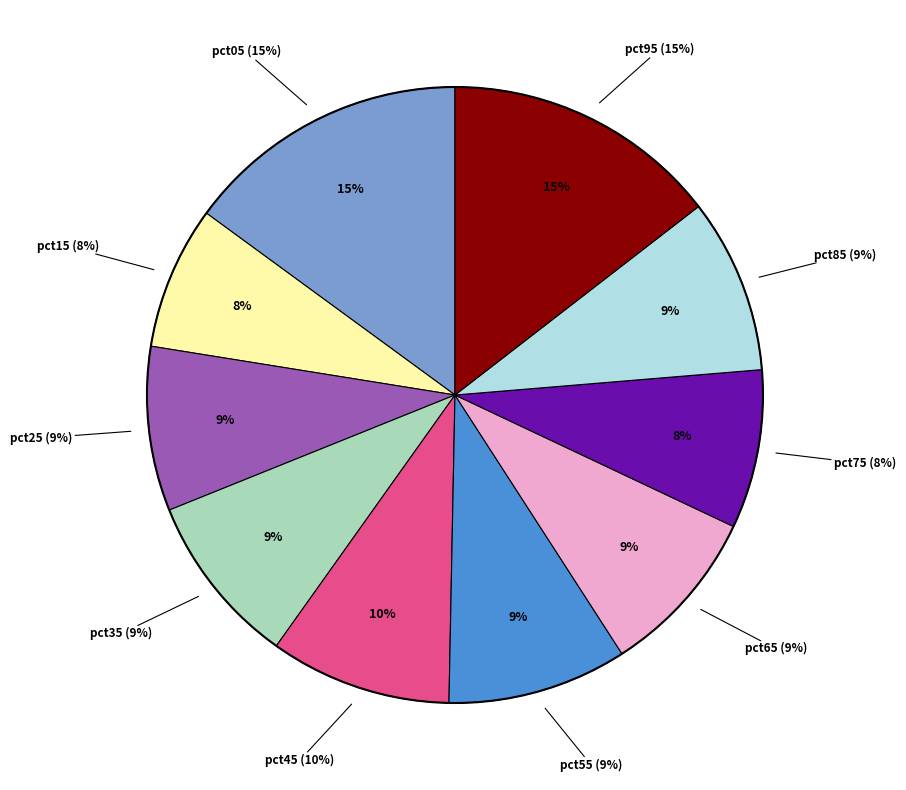

What percentage is the pct45 slice, to the nearest percent?

10%